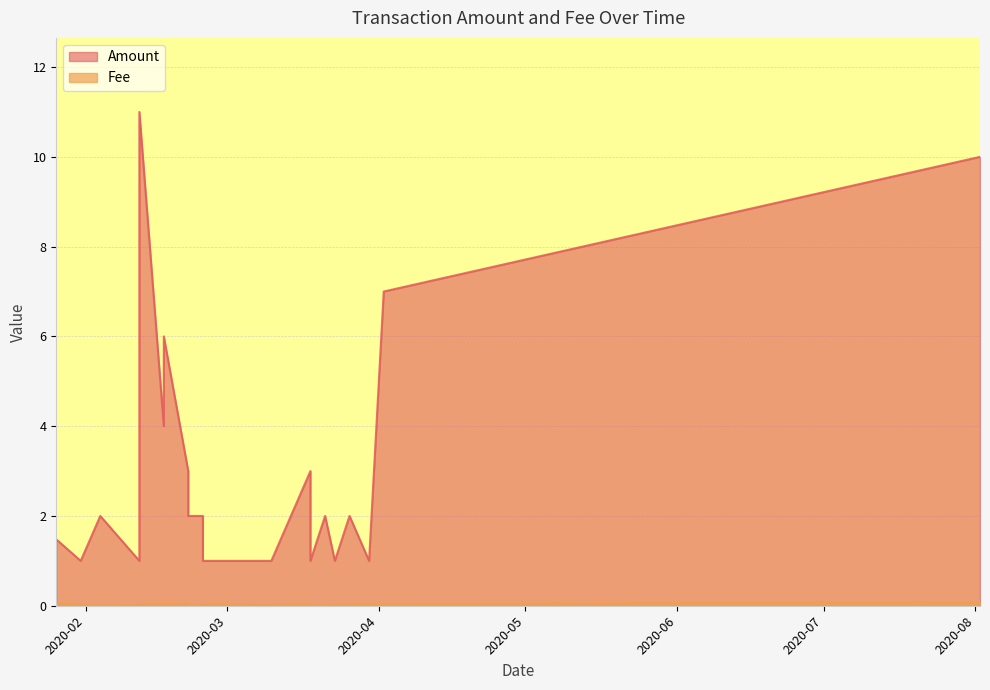

Reading left to right, what are all the values shown in this chart?

Amount: 1.5	1.0	2.0	1.0	11.0	4.0	6.0	3.0	2.0	2.0	1.0	1.0	1.0	1.0	1.0	3.0	1.0	2.0	1.0	2.0	1.0	7.0	10.0
Fee: 0.1	0.0	0.0	0.0	0.0	0.1	0.1	0.1	0.0	0.0	0.0	0.1	0.1	0.0	0.0	0.1	0.0	0.0	0.0	0.0	0.1	0.0	0.1